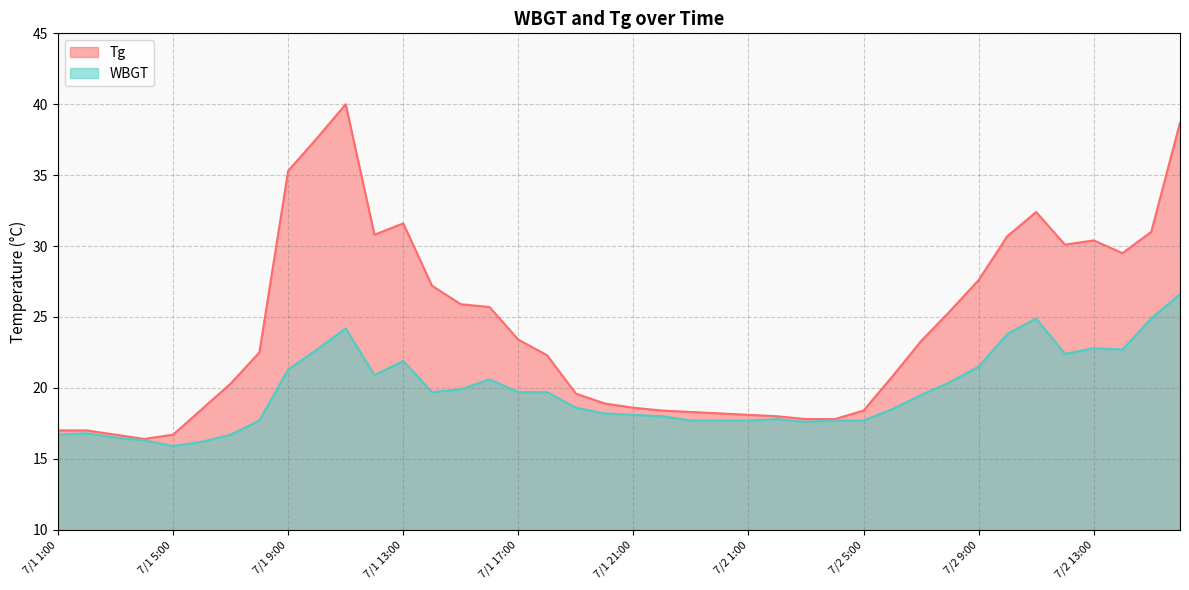

What is the lowest value of the Tg series?

16.4